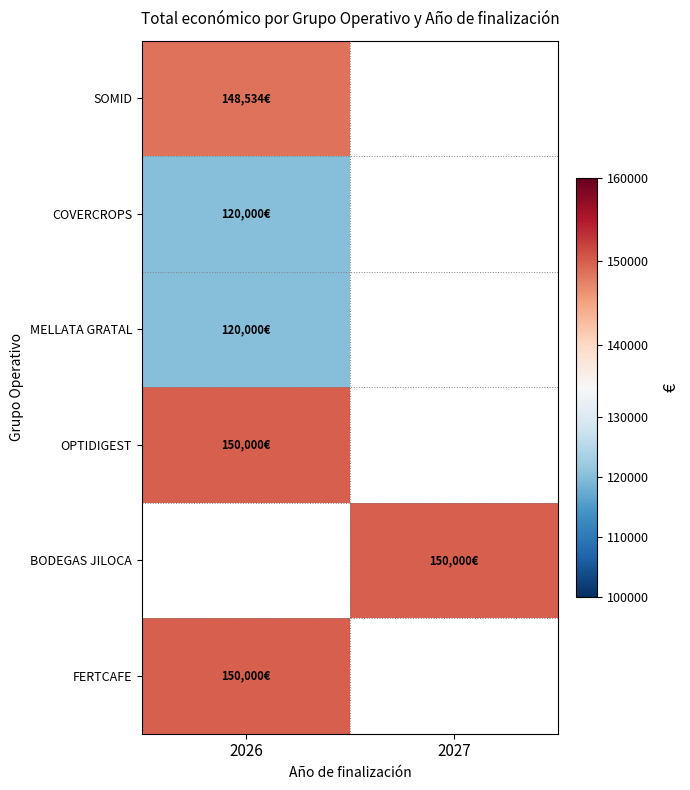

List the labels in order of COVERCROPS value, smallest first.

2026, 2027